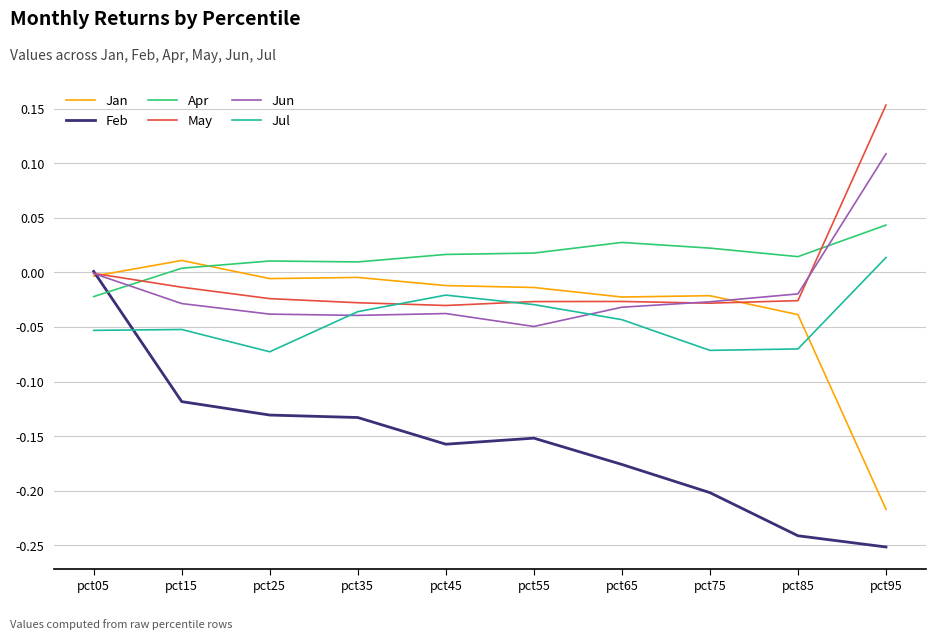

At which label does May reach its peak?

pct95